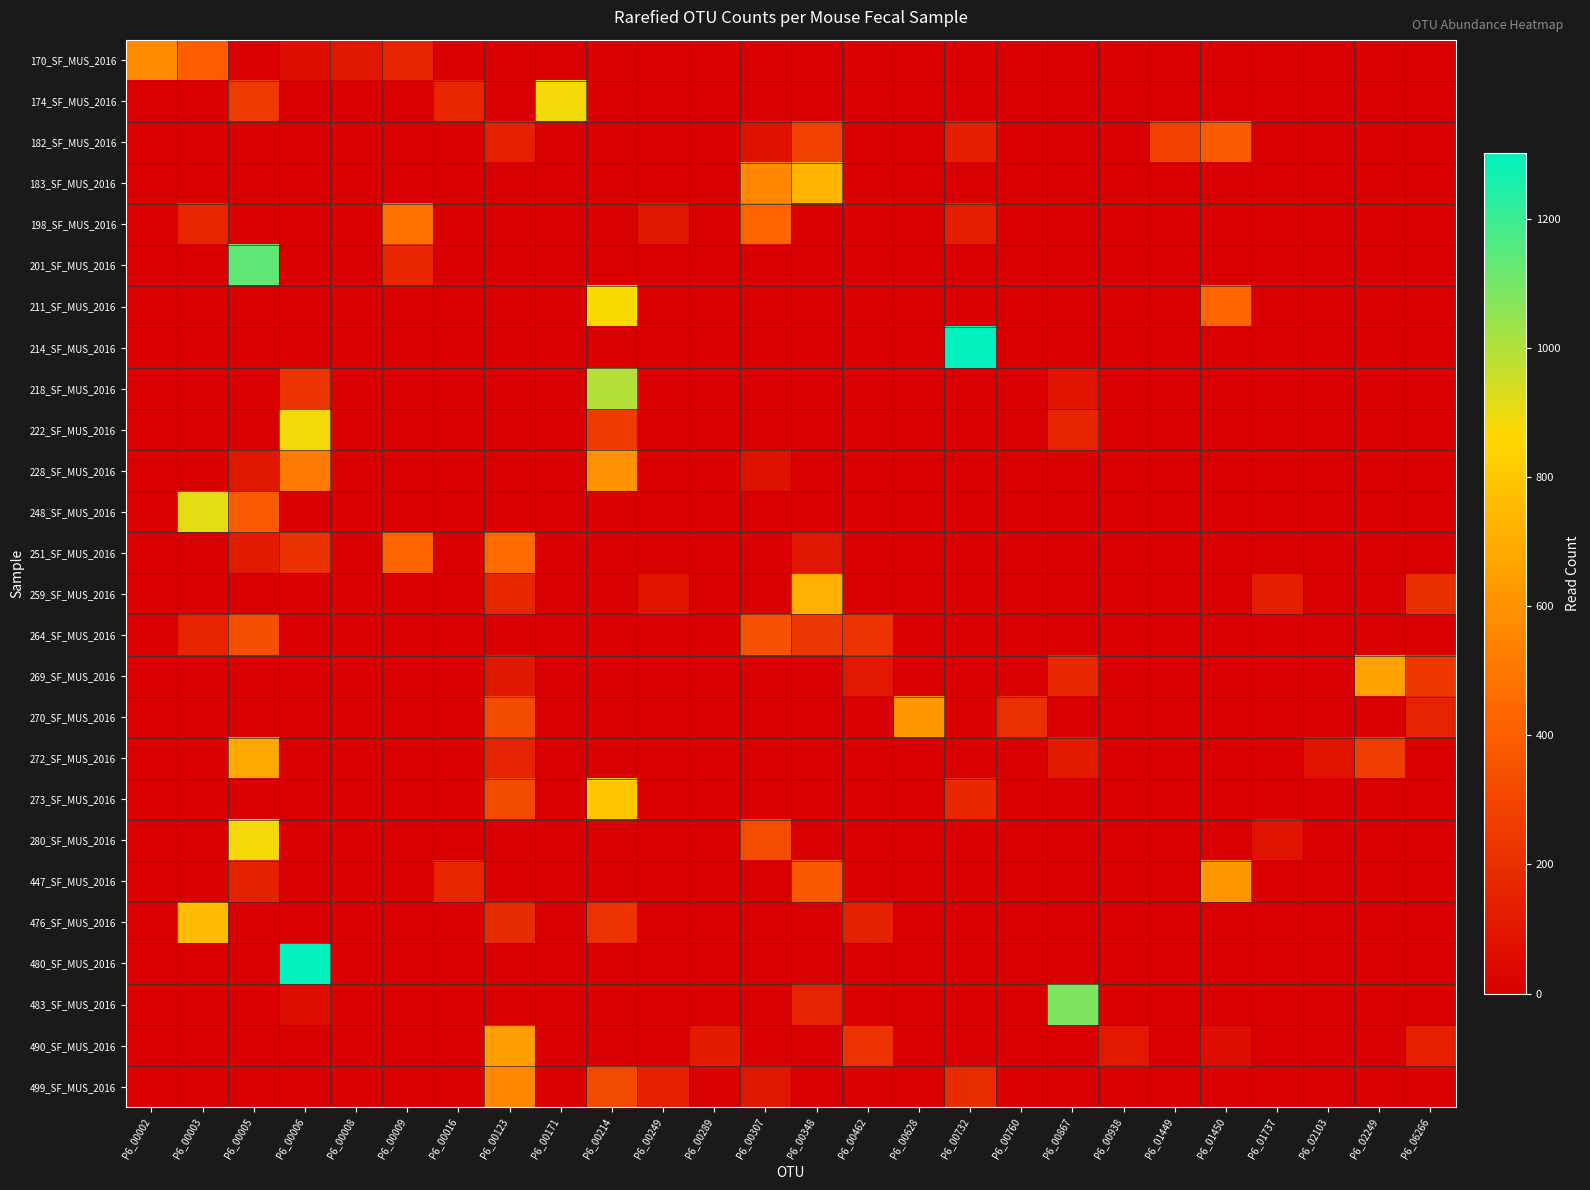

Reading left to right, extract all data points from this chart.

170_SF_MUS_2016: P6_00002=579	P6_00003=397	P6_00005=0	P6_00006=68	P6_00008=98	P6_00009=159	P6_00016=0	P6_00123=0	P6_00171=0	P6_00214=0	P6_00249=0	P6_00289=0	P6_00307=0	P6_00348=0	P6_00462=0	P6_00628=0	P6_00732=0	P6_00760=0	P6_00867=0	P6_00938=0	P6_01449=0	P6_01450=0	P6_01737=0	P6_02103=0	P6_02249=0	P6_06266=0
174_SF_MUS_2016: P6_00002=0	P6_00003=0	P6_00005=251	P6_00006=0	P6_00008=0	P6_00009=0	P6_00016=164	P6_00123=0	P6_00171=886	P6_00214=0	P6_00249=0	P6_00289=0	P6_00307=0	P6_00348=0	P6_00462=0	P6_00628=0	P6_00732=0	P6_00760=0	P6_00867=0	P6_00938=0	P6_01449=0	P6_01450=0	P6_01737=0	P6_02103=0	P6_02249=0	P6_06266=0
182_SF_MUS_2016: P6_00002=0	P6_00003=0	P6_00005=0	P6_00006=0	P6_00008=0	P6_00009=0	P6_00016=0	P6_00123=138	P6_00171=0	P6_00214=0	P6_00249=0	P6_00289=0	P6_00307=81	P6_00348=277	P6_00462=0	P6_00628=0	P6_00732=135	P6_00760=0	P6_00867=0	P6_00938=0	P6_01449=277	P6_01450=393	P6_01737=0	P6_02103=0	P6_02249=0	P6_06266=0
183_SF_MUS_2016: P6_00002=0	P6_00003=0	P6_00005=0	P6_00006=0	P6_00008=0	P6_00009=0	P6_00016=0	P6_00123=0	P6_00171=0	P6_00214=0	P6_00249=0	P6_00289=0	P6_00307=562	P6_00348=739	P6_00462=0	P6_00628=0	P6_00732=0	P6_00760=0	P6_00867=0	P6_00938=0	P6_01449=0	P6_01450=0	P6_01737=0	P6_02103=0	P6_02249=0	P6_06266=0
198_SF_MUS_2016: P6_00002=0	P6_00003=163	P6_00005=0	P6_00006=0	P6_00008=0	P6_00009=477	P6_00016=0	P6_00123=0	P6_00171=0	P6_00214=0	P6_00249=97	P6_00289=0	P6_00307=429	P6_00348=0	P6_00462=0	P6_00628=0	P6_00732=135	P6_00760=0	P6_00867=0	P6_00938=0	P6_01449=0	P6_01450=0	P6_01737=0	P6_02103=0	P6_02249=0	P6_06266=0
201_SF_MUS_2016: P6_00002=0	P6_00003=0	P6_00005=1138	P6_00006=0	P6_00008=0	P6_00009=163	P6_00016=0	P6_00123=0	P6_00171=0	P6_00214=0	P6_00249=0	P6_00289=0	P6_00307=0	P6_00348=0	P6_00462=0	P6_00628=0	P6_00732=0	P6_00760=0	P6_00867=0	P6_00938=0	P6_01449=0	P6_01450=0	P6_01737=0	P6_02103=0	P6_02249=0	P6_06266=0
211_SF_MUS_2016: P6_00002=0	P6_00003=0	P6_00005=0	P6_00006=0	P6_00008=0	P6_00009=0	P6_00016=0	P6_00123=0	P6_00171=0	P6_00214=876	P6_00249=0	P6_00289=0	P6_00307=0	P6_00348=0	P6_00462=0	P6_00628=0	P6_00732=0	P6_00760=0	P6_00867=0	P6_00938=0	P6_01449=0	P6_01450=425	P6_01737=0	P6_02103=0	P6_02249=0	P6_06266=0
214_SF_MUS_2016: P6_00002=0	P6_00003=0	P6_00005=0	P6_00006=0	P6_00008=0	P6_00009=0	P6_00016=0	P6_00123=0	P6_00171=0	P6_00214=0	P6_00249=0	P6_00289=0	P6_00307=0	P6_00348=0	P6_00462=0	P6_00628=0	P6_00732=1301	P6_00760=0	P6_00867=0	P6_00938=0	P6_01449=0	P6_01450=0	P6_01737=0	P6_02103=0	P6_02249=0	P6_06266=0
218_SF_MUS_2016: P6_00002=0	P6_00003=0	P6_00005=0	P6_00006=222	P6_00008=0	P6_00009=0	P6_00016=0	P6_00123=0	P6_00171=0	P6_00214=995	P6_00249=0	P6_00289=0	P6_00307=0	P6_00348=0	P6_00462=0	P6_00628=0	P6_00732=0	P6_00760=0	P6_00867=84	P6_00938=0	P6_01449=0	P6_01450=0	P6_01737=0	P6_02103=0	P6_02249=0	P6_06266=0
222_SF_MUS_2016: P6_00002=0	P6_00003=0	P6_00005=0	P6_00006=888	P6_00008=0	P6_00009=0	P6_00016=0	P6_00123=0	P6_00171=0	P6_00214=255	P6_00249=0	P6_00289=0	P6_00307=0	P6_00348=0	P6_00462=0	P6_00628=0	P6_00732=0	P6_00760=0	P6_00867=158	P6_00938=0	P6_01449=0	P6_01450=0	P6_01737=0	P6_02103=0	P6_02249=0	P6_06266=0
228_SF_MUS_2016: P6_00002=0	P6_00003=0	P6_00005=106	P6_00006=512	P6_00008=0	P6_00009=0	P6_00016=0	P6_00123=0	P6_00171=0	P6_00214=603	P6_00249=0	P6_00289=0	P6_00307=80	P6_00348=0	P6_00462=0	P6_00628=0	P6_00732=0	P6_00760=0	P6_00867=0	P6_00938=0	P6_01449=0	P6_01450=0	P6_01737=0	P6_02103=0	P6_02249=0	P6_06266=0
248_SF_MUS_2016: P6_00002=0	P6_00003=913	P6_00005=388	P6_00006=0	P6_00008=0	P6_00009=0	P6_00016=0	P6_00123=0	P6_00171=0	P6_00214=0	P6_00249=0	P6_00289=0	P6_00307=0	P6_00348=0	P6_00462=0	P6_00628=0	P6_00732=0	P6_00760=0	P6_00867=0	P6_00938=0	P6_01449=0	P6_01450=0	P6_01737=0	P6_02103=0	P6_02249=0	P6_06266=0
251_SF_MUS_2016: P6_00002=0	P6_00003=0	P6_00005=112	P6_00006=213	P6_00008=0	P6_00009=423	P6_00016=0	P6_00123=457	P6_00171=0	P6_00214=0	P6_00249=0	P6_00289=0	P6_00307=0	P6_00348=96	P6_00462=0	P6_00628=0	P6_00732=0	P6_00760=0	P6_00867=0	P6_00938=0	P6_01449=0	P6_01450=0	P6_01737=0	P6_02103=0	P6_02249=0	P6_06266=0
259_SF_MUS_2016: P6_00002=0	P6_00003=0	P6_00005=0	P6_00006=0	P6_00008=0	P6_00009=0	P6_00016=0	P6_00123=166	P6_00171=0	P6_00214=0	P6_00249=91	P6_00289=0	P6_00307=0	P6_00348=709	P6_00462=0	P6_00628=0	P6_00732=0	P6_00760=0	P6_00867=0	P6_00938=0	P6_01449=0	P6_01450=0	P6_01737=136	P6_02103=0	P6_02249=0	P6_06266=199
264_SF_MUS_2016: P6_00002=0	P6_00003=161	P6_00005=336	P6_00006=0	P6_00008=0	P6_00009=0	P6_00016=0	P6_00123=0	P6_00171=0	P6_00214=0	P6_00249=0	P6_00289=0	P6_00307=349	P6_00348=235	P6_00462=220	P6_00628=0	P6_00732=0	P6_00760=0	P6_00867=0	P6_00938=0	P6_01449=0	P6_01450=0	P6_01737=0	P6_02103=0	P6_02249=0	P6_06266=0
269_SF_MUS_2016: P6_00002=0	P6_00003=0	P6_00005=0	P6_00006=0	P6_00008=0	P6_00009=0	P6_00016=0	P6_00123=105	P6_00171=0	P6_00214=0	P6_00249=0	P6_00289=0	P6_00307=0	P6_00348=0	P6_00462=111	P6_00628=0	P6_00732=0	P6_00760=0	P6_00867=180	P6_00938=0	P6_01449=0	P6_01450=0	P6_01737=0	P6_02103=0	P6_02249=663	P6_06266=242
270_SF_MUS_2016: P6_00002=0	P6_00003=0	P6_00005=0	P6_00006=0	P6_00008=0	P6_00009=0	P6_00016=0	P6_00123=322	P6_00171=0	P6_00214=0	P6_00249=0	P6_00289=0	P6_00307=0	P6_00348=0	P6_00462=0	P6_00628=625	P6_00732=0	P6_00760=202	P6_00867=0	P6_00938=0	P6_01449=0	P6_01450=0	P6_01737=0	P6_02103=0	P6_02249=0	P6_06266=152
272_SF_MUS_2016: P6_00002=0	P6_00003=0	P6_00005=685	P6_00006=0	P6_00008=0	P6_00009=0	P6_00016=0	P6_00123=152	P6_00171=0	P6_00214=0	P6_00249=0	P6_00289=0	P6_00307=0	P6_00348=0	P6_00462=0	P6_00628=0	P6_00732=0	P6_00760=0	P6_00867=113	P6_00938=0	P6_01449=0	P6_01450=0	P6_01737=0	P6_02103=85	P6_02249=266	P6_06266=0
273_SF_MUS_2016: P6_00002=0	P6_00003=0	P6_00005=0	P6_00006=0	P6_00008=0	P6_00009=0	P6_00016=0	P6_00123=320	P6_00171=0	P6_00214=802	P6_00249=0	P6_00289=0	P6_00307=0	P6_00348=0	P6_00462=0	P6_00628=0	P6_00732=179	P6_00760=0	P6_00867=0	P6_00938=0	P6_01449=0	P6_01450=0	P6_01737=0	P6_02103=0	P6_02249=0	P6_06266=0
280_SF_MUS_2016: P6_00002=0	P6_00003=0	P6_00005=886	P6_00006=0	P6_00008=0	P6_00009=0	P6_00016=0	P6_00123=0	P6_00171=0	P6_00214=0	P6_00249=0	P6_00289=0	P6_00307=333	P6_00348=0	P6_00462=0	P6_00628=0	P6_00732=0	P6_00760=0	P6_00867=0	P6_00938=0	P6_01449=0	P6_01450=0	P6_01737=82	P6_02103=0	P6_02249=0	P6_06266=0
447_SF_MUS_2016: P6_00002=0	P6_00003=0	P6_00005=146	P6_00006=0	P6_00008=0	P6_00009=0	P6_00016=164	P6_00123=0	P6_00171=0	P6_00214=0	P6_00249=0	P6_00289=0	P6_00307=0	P6_00348=373	P6_00462=0	P6_00628=0	P6_00732=0	P6_00760=0	P6_00867=0	P6_00938=0	P6_01449=0	P6_01450=618	P6_01737=0	P6_02103=0	P6_02249=0	P6_06266=0
476_SF_MUS_2016: P6_00002=0	P6_00003=757	P6_00005=0	P6_00006=0	P6_00008=0	P6_00009=0	P6_00016=0	P6_00123=181	P6_00171=0	P6_00214=218	P6_00249=0	P6_00289=0	P6_00307=0	P6_00348=0	P6_00462=145	P6_00628=0	P6_00732=0	P6_00760=0	P6_00867=0	P6_00938=0	P6_01449=0	P6_01450=0	P6_01737=0	P6_02103=0	P6_02249=0	P6_06266=0
480_SF_MUS_2016: P6_00002=0	P6_00003=0	P6_00005=0	P6_00006=1301	P6_00008=0	P6_00009=0	P6_00016=0	P6_00123=0	P6_00171=0	P6_00214=0	P6_00249=0	P6_00289=0	P6_00307=0	P6_00348=0	P6_00462=0	P6_00628=0	P6_00732=0	P6_00760=0	P6_00867=0	P6_00938=0	P6_01449=0	P6_01450=0	P6_01737=0	P6_02103=0	P6_02249=0	P6_06266=0
483_SF_MUS_2016: P6_00002=0	P6_00003=0	P6_00005=0	P6_00006=67	P6_00008=0	P6_00009=0	P6_00016=0	P6_00123=0	P6_00171=0	P6_00214=0	P6_00249=0	P6_00289=0	P6_00307=0	P6_00348=150	P6_00462=0	P6_00628=0	P6_00732=0	P6_00760=0	P6_00867=1084	P6_00938=0	P6_01449=0	P6_01450=0	P6_01737=0	P6_02103=0	P6_02249=0	P6_06266=0
490_SF_MUS_2016: P6_00002=0	P6_00003=0	P6_00005=0	P6_00006=0	P6_00008=0	P6_00009=0	P6_00016=0	P6_00123=647	P6_00171=0	P6_00214=0	P6_00249=0	P6_00289=122	P6_00307=0	P6_00348=0	P6_00462=214	P6_00628=0	P6_00732=0	P6_00760=0	P6_00867=0	P6_00938=110	P6_01449=0	P6_01450=66	P6_01737=0	P6_02103=0	P6_02249=0	P6_06266=142
499_SF_MUS_2016: P6_00002=0	P6_00003=0	P6_00005=0	P6_00006=0	P6_00008=0	P6_00009=0	P6_00016=0	P6_00123=562	P6_00171=0	P6_00214=314	P6_00249=138	P6_00289=0	P6_00307=98	P6_00348=0	P6_00462=0	P6_00628=0	P6_00732=189	P6_00760=0	P6_00867=0	P6_00938=0	P6_01449=0	P6_01450=0	P6_01737=0	P6_02103=0	P6_02249=0	P6_06266=0